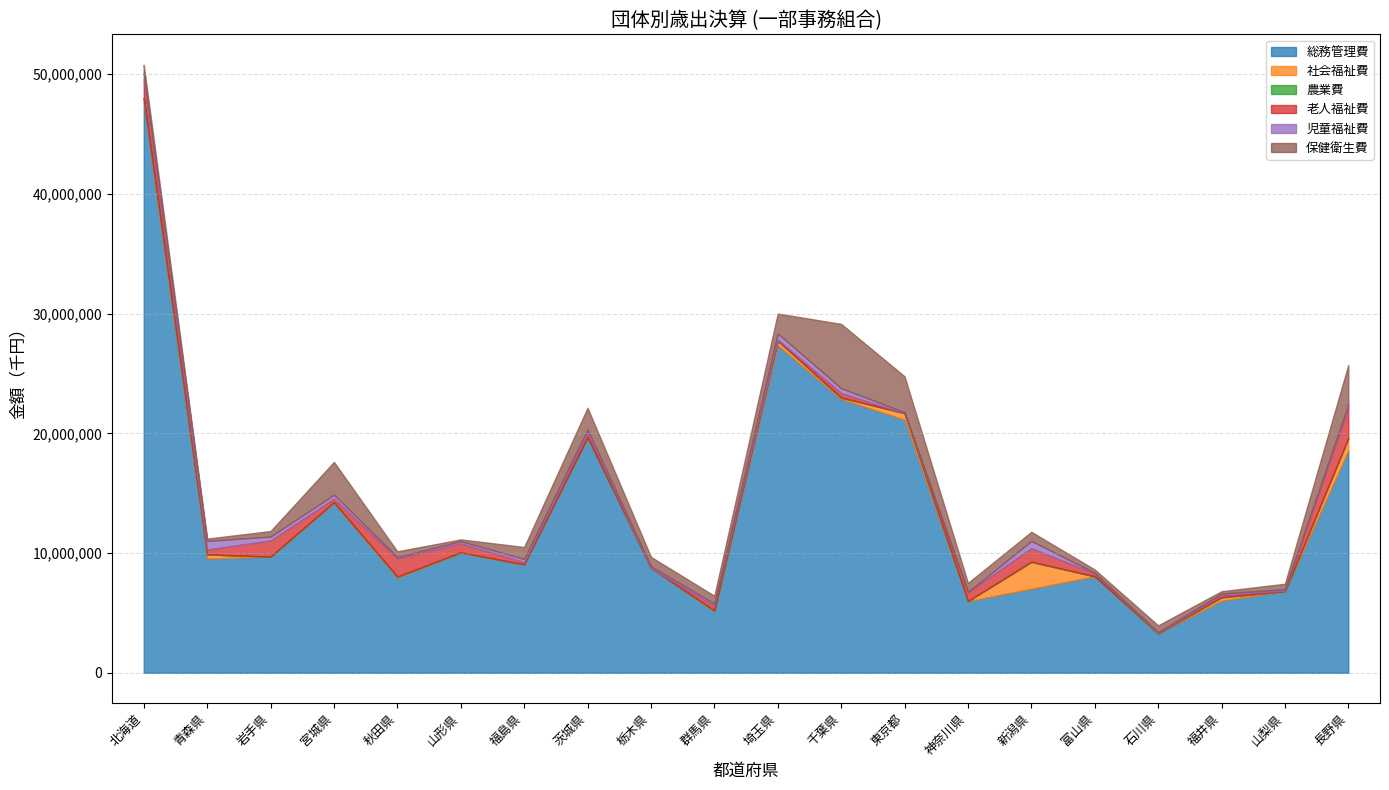

At which label does 社会福祉費 first exceed 72940?

北海道